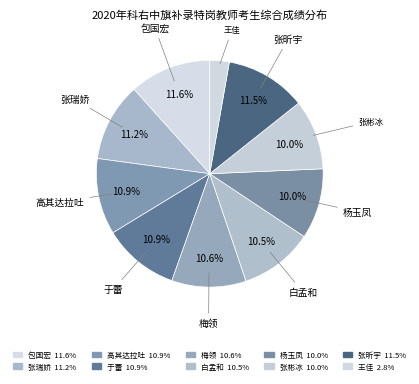

Is it true that 白孟和 is 10% of the pie?

True